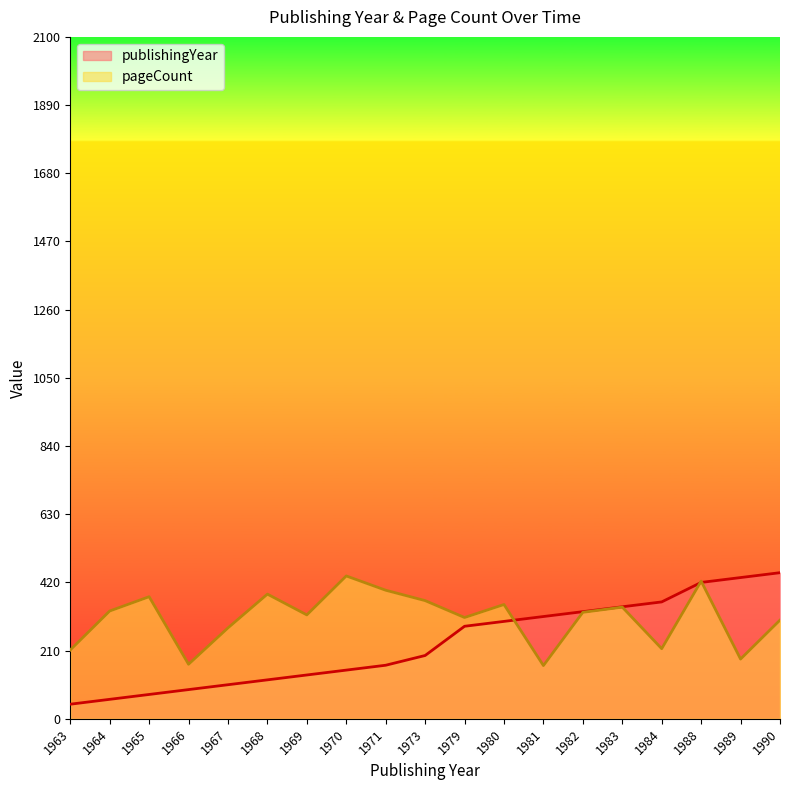

After their last crossing, which series has the higher values: pageCount or publishingYear?

publishingYear